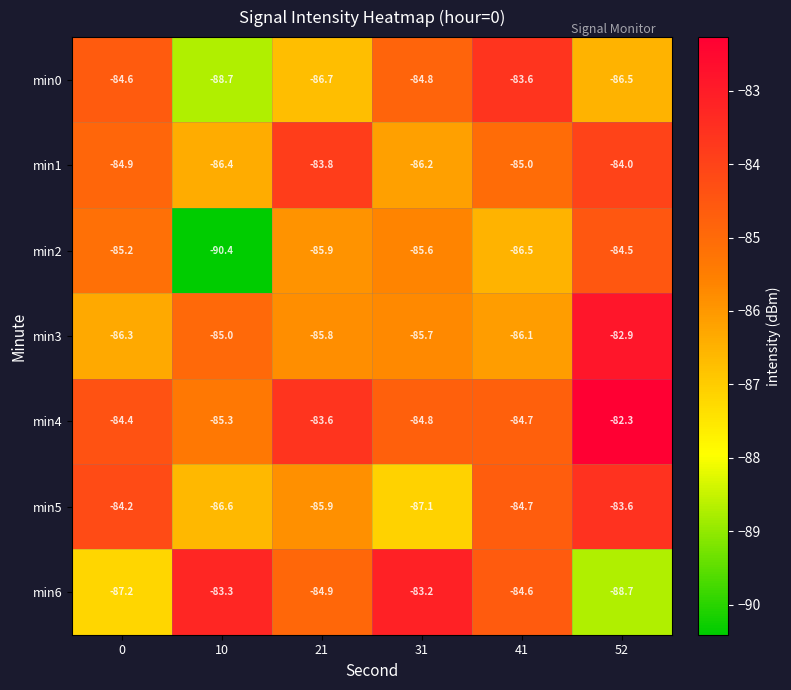

What is the sum of all min2 values?

-518.1